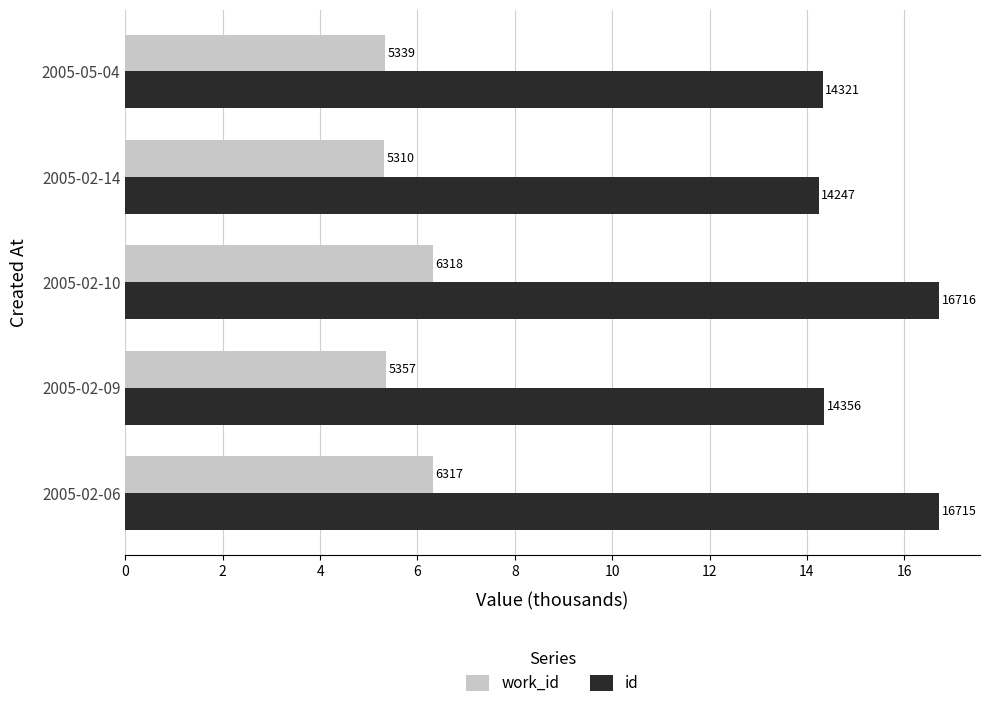

What is the minimum value for id?

14.2